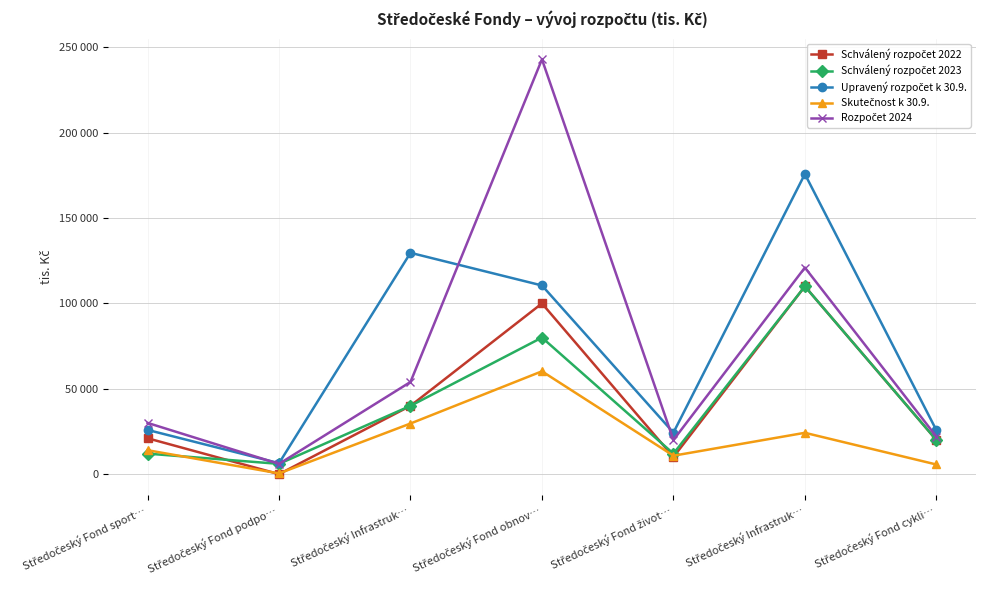

What is the sum of the Schválený rozpočet 2022 values at Středočeský Fond obnov… and Středočeský Fond podpo…?

100000.0